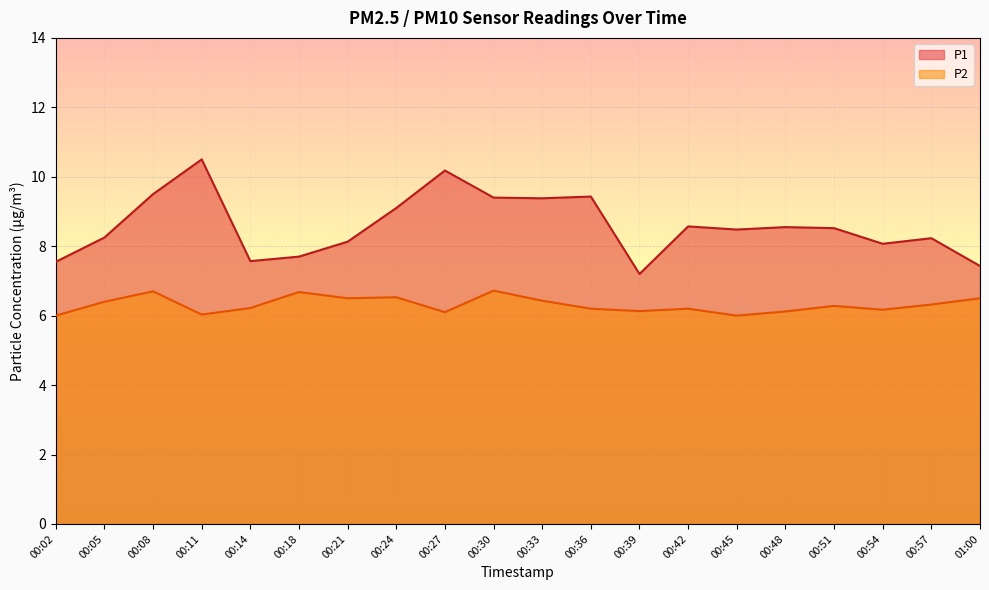

At which label does P1 reach its minimum?

00:39